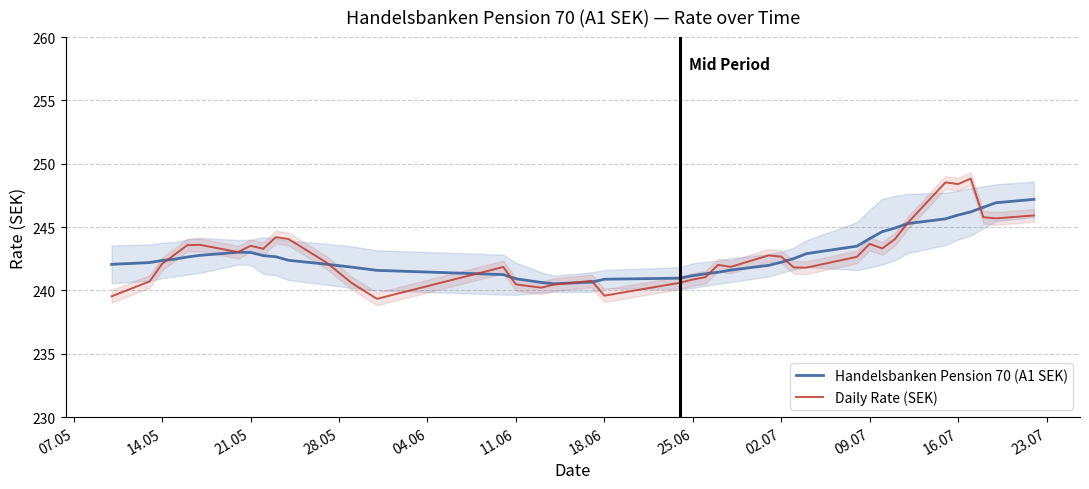

What is the smallest value displayed?

239.3